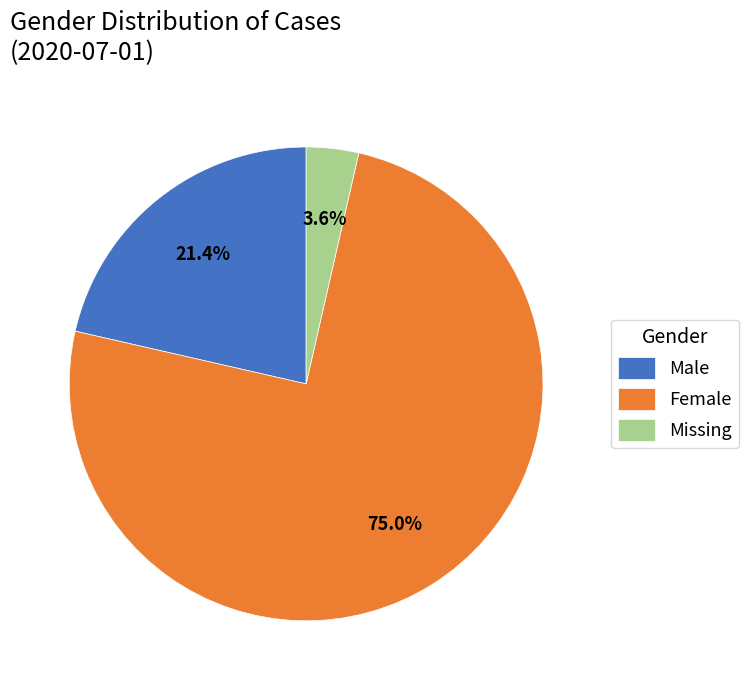

What percentage do Missing and Female together represent?

78.6%